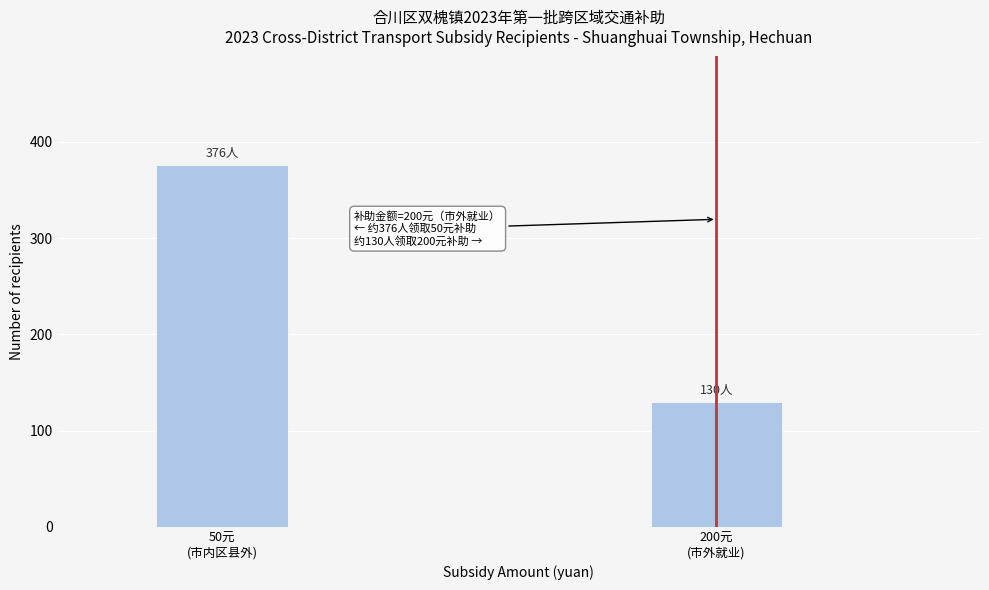

Reading left to right, transcribe all the data shown in this chart.

376	130